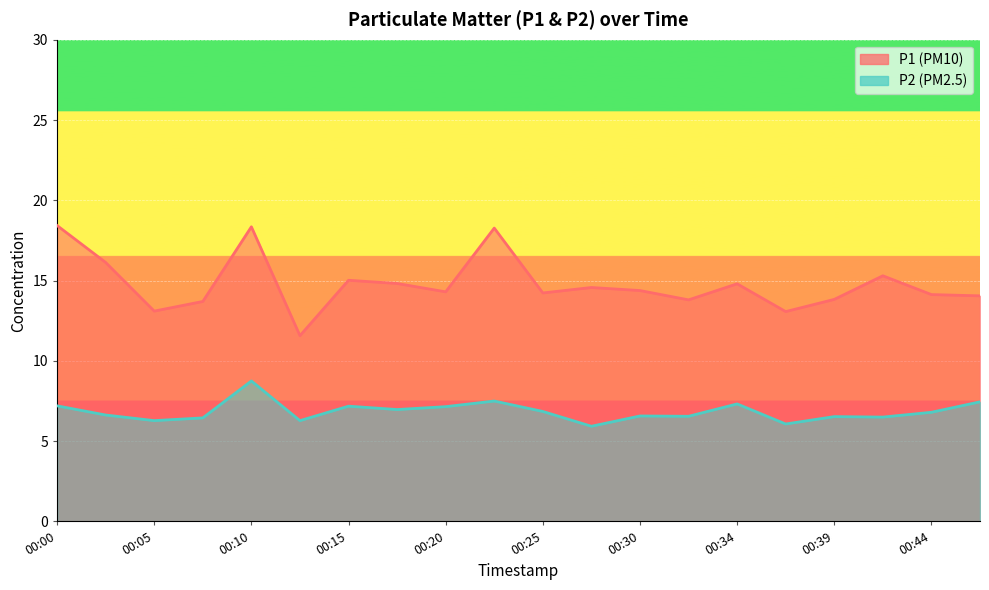

True or false: P2 has a value of 5.9 at 00:27.

True